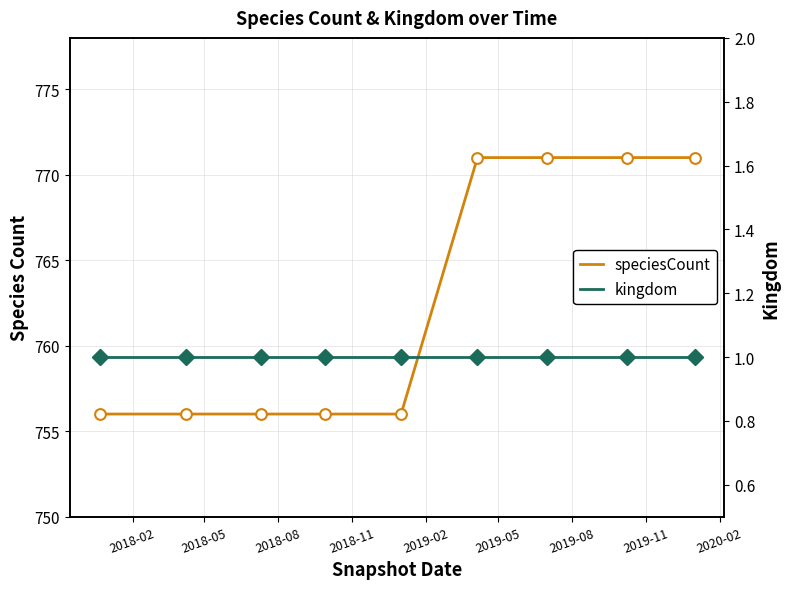

Which series contains the lowest Y value?

kingdom